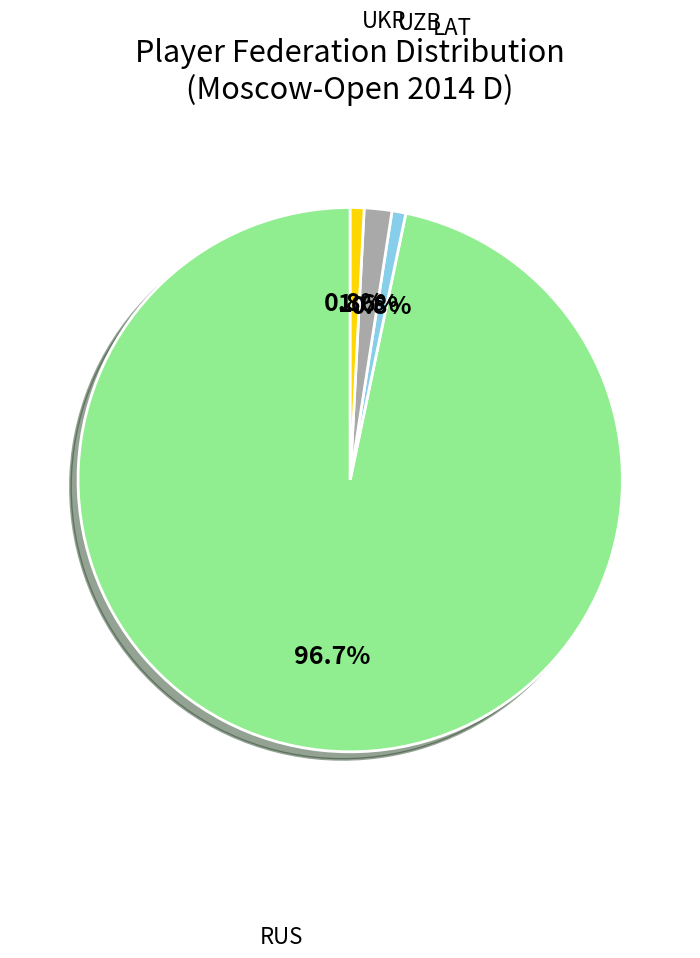

To the nearest percent, what is the combined percentage of LAT and UKR?

2%